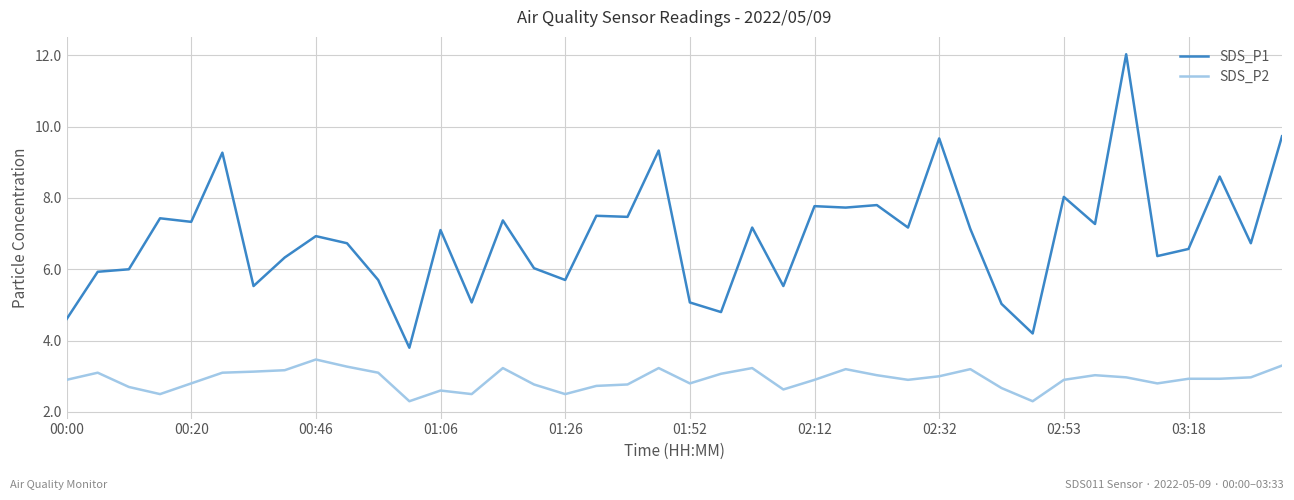

List the series in order of their overall mean, highest first.

SDS_P1, SDS_P2